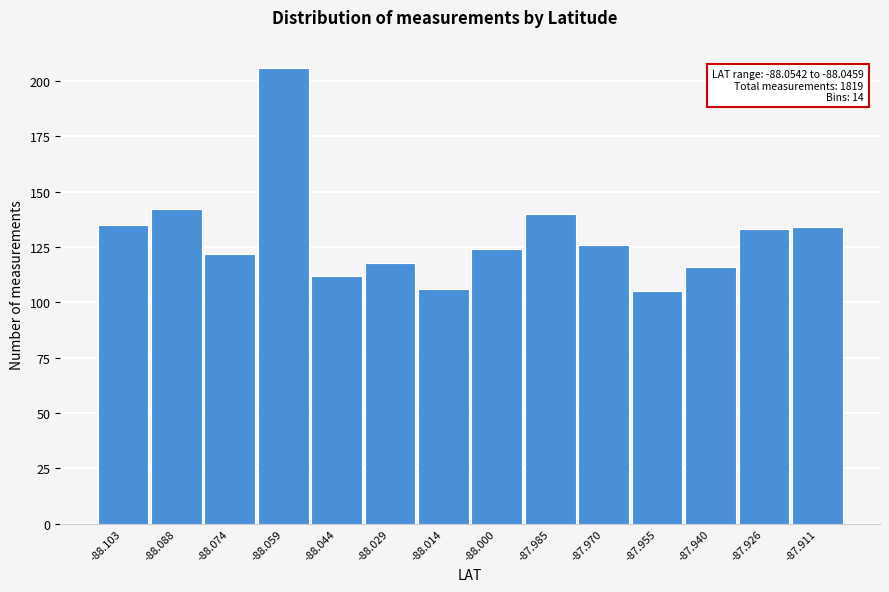

Reading right to left, extract all data points from this chart.

134	133	116	105	126	140	124	106	118	112	206	122	142	135